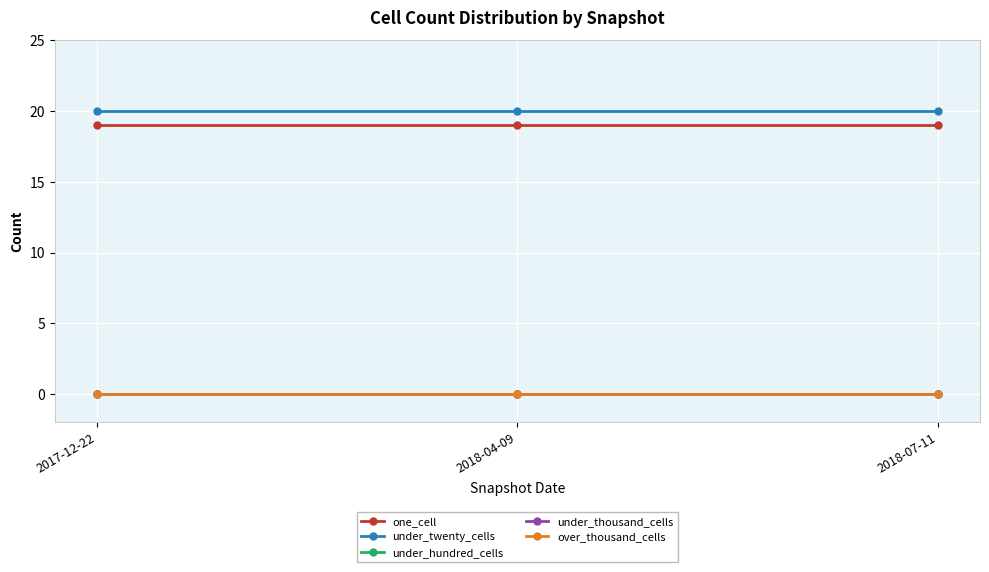

Does the chart have visible grid lines?

Yes